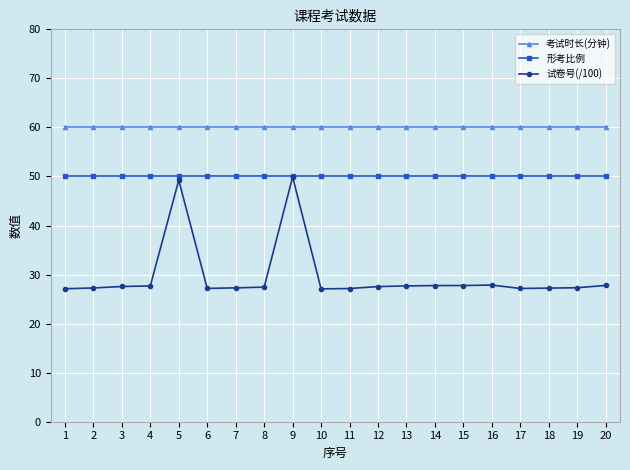

What value does the 考试时长(分钟) series have at 16?

60.0